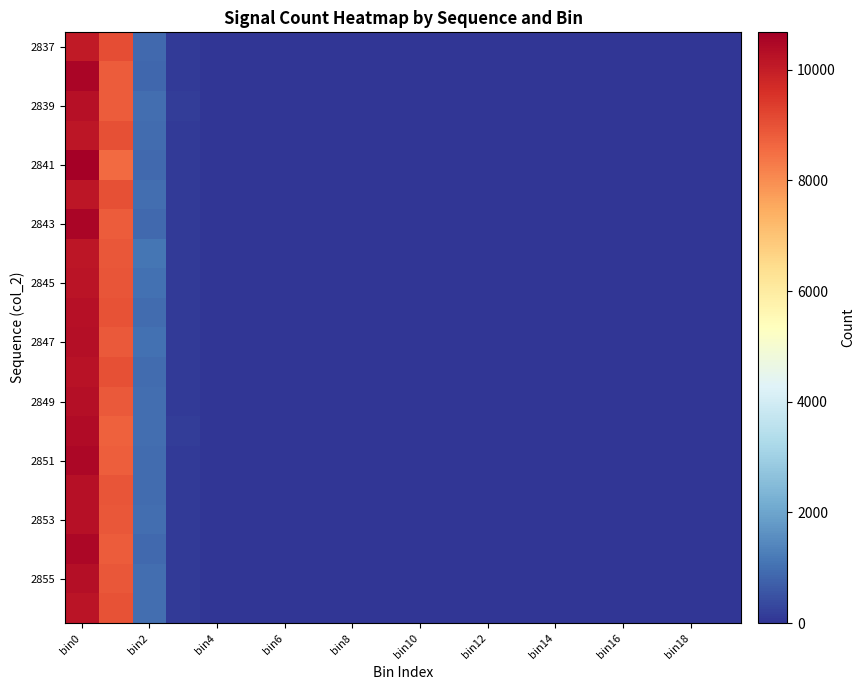

At how many categories does at least one series exceed 4796?

2